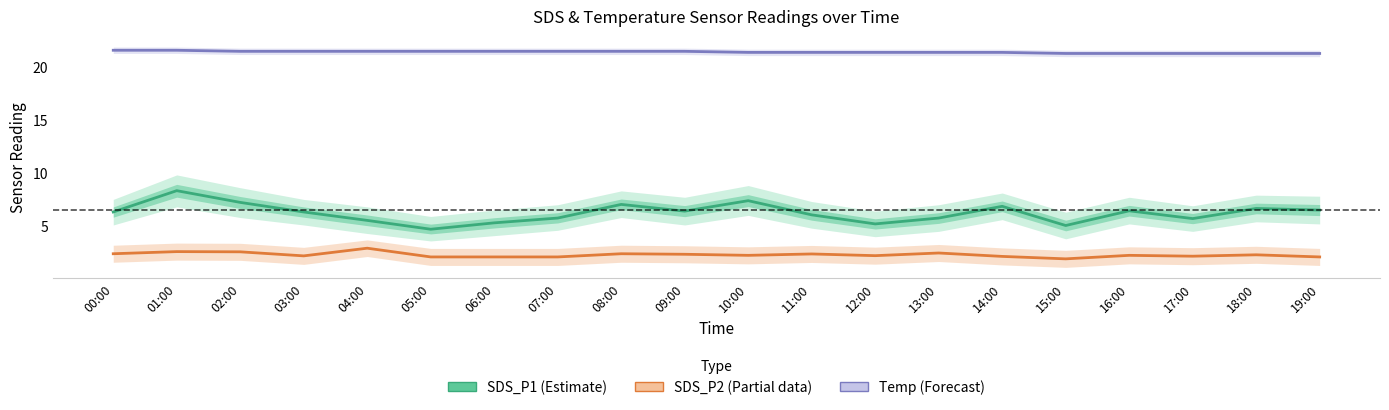

What is the minimum value shown in the chart?

1.9